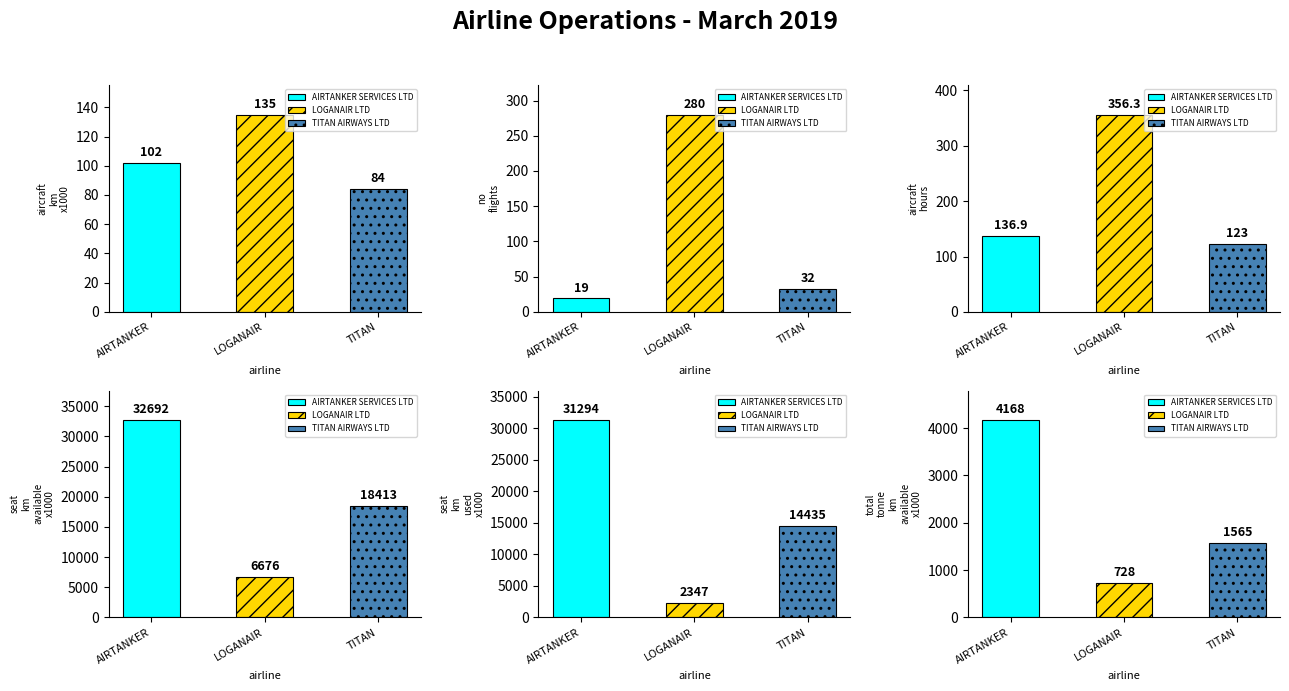

What is the label of the 1st bar from the left?

AIRTANKER SERVICES LTD